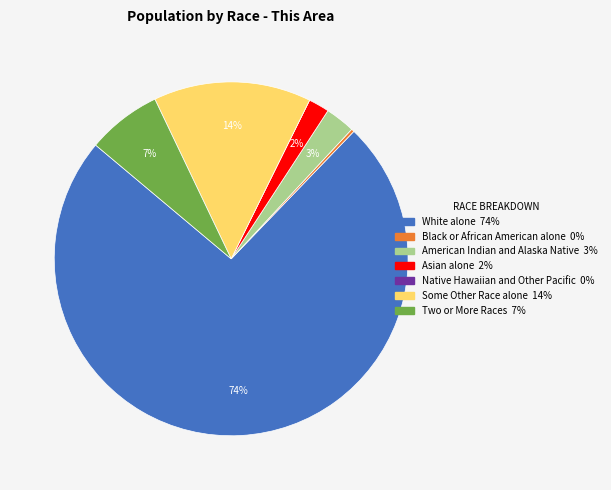

To the nearest percent, what is the average slice percentage?

14%